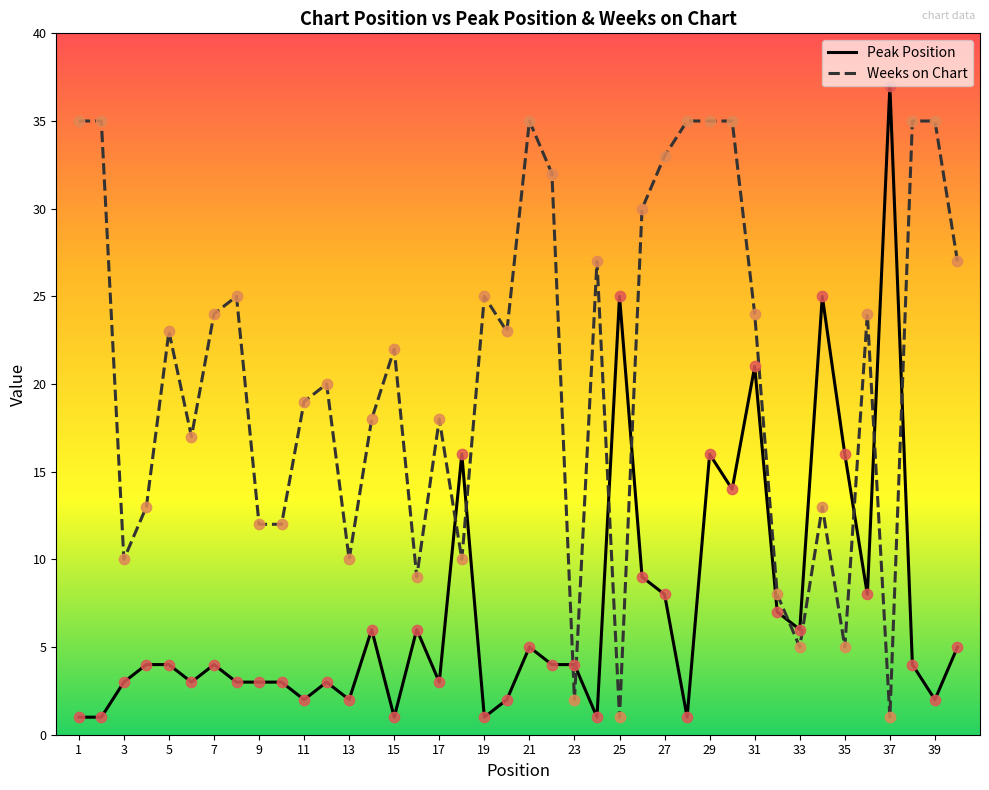

Which series has the largest total across all categories?

Weeks on Chart